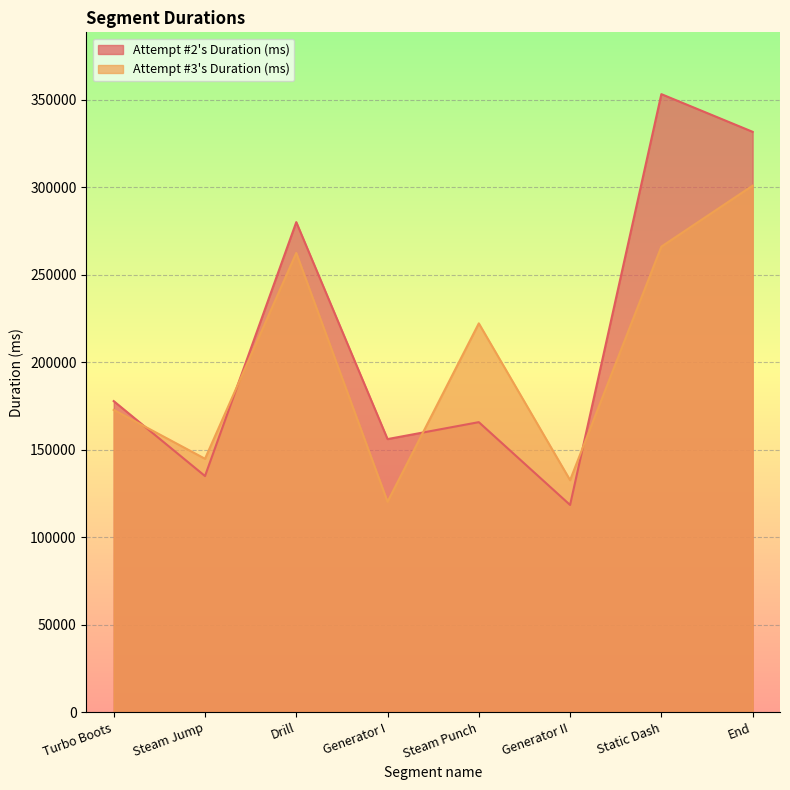

What is the value of the Attempt #2's Duration (ms) point at the 1st from the left?

177758